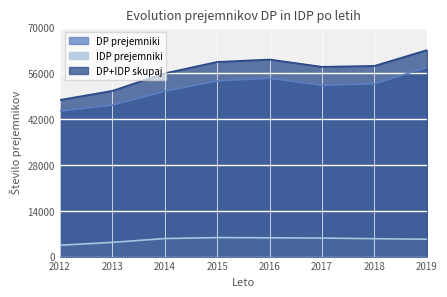

Which category has the lowest value across all series?

2012